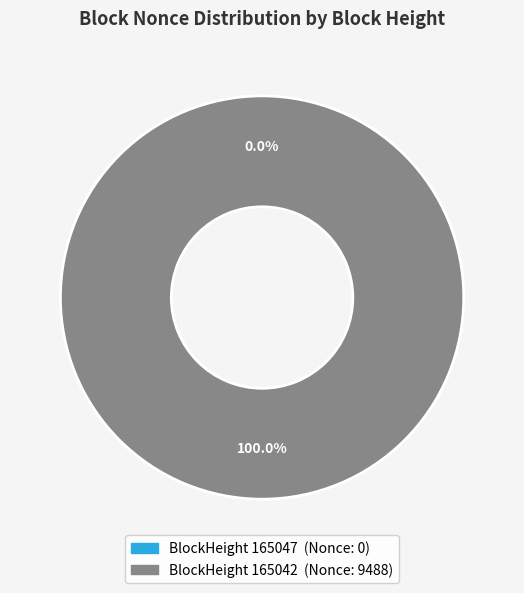

Which slice is the smallest?

165047